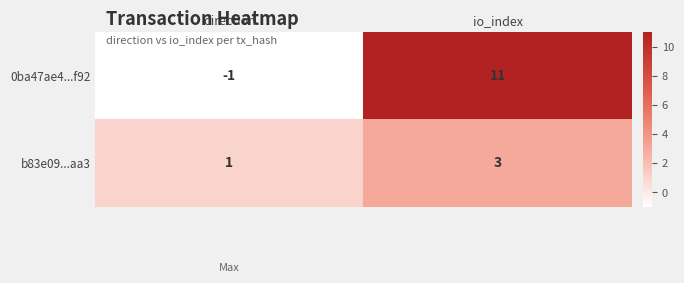

What is the sum of all 0ba47ae4...f92 values?

10